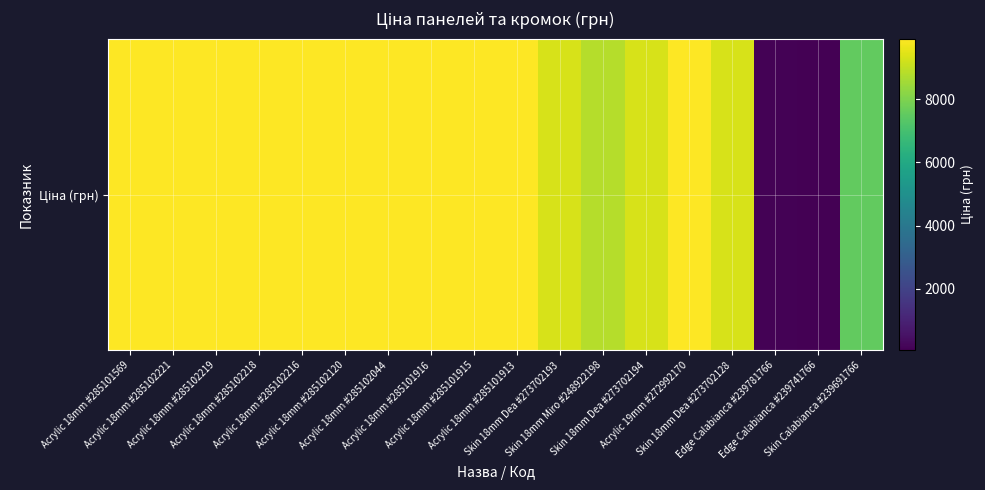

Reading right to left, transcribe all the data shown in this chart.

Skin Calabianca #239691766=7545.9	Edge Calabianca #239741766=56.7	Edge Calabianca #239781766=113.3	Skin 18mm Dea #273702128=9321.4	Acrylic 19mm #272992170=9908.5	Skin 18mm Dea #273702194=9321.4	Skin 18mm Miro #248922198=8797.6	Skin 18mm Dea #273702193=9321.4	Acrylic 18mm #285101913=9908.5	Acrylic 18mm #285101915=9908.5	Acrylic 18mm #285101916=9908.5	Acrylic 18mm #285102044=9908.5	Acrylic 18mm #285102120=9908.5	Acrylic 18mm #285102216=9908.5	Acrylic 18mm #285102218=9908.5	Acrylic 18mm #285102219=9908.5	Acrylic 18mm #285102221=9908.5	Acrylic 18mm #285101569=9908.5